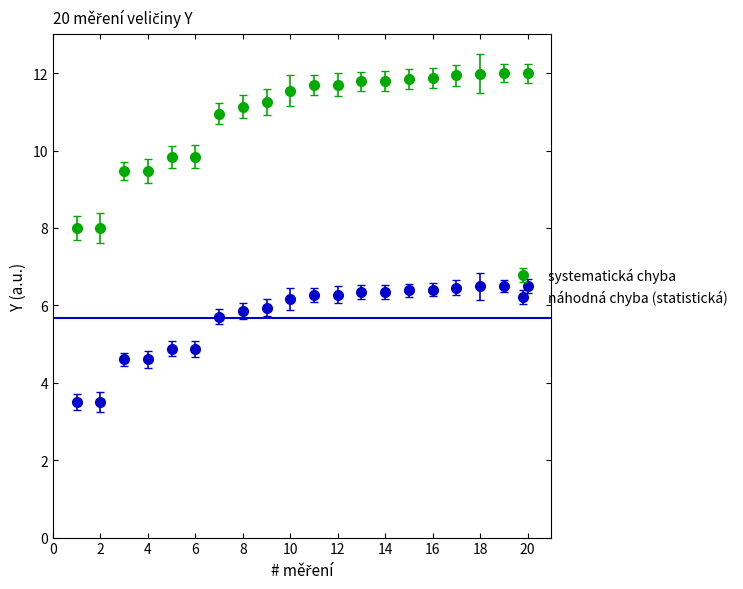

At how many categories does at least one series exceed 4?

20